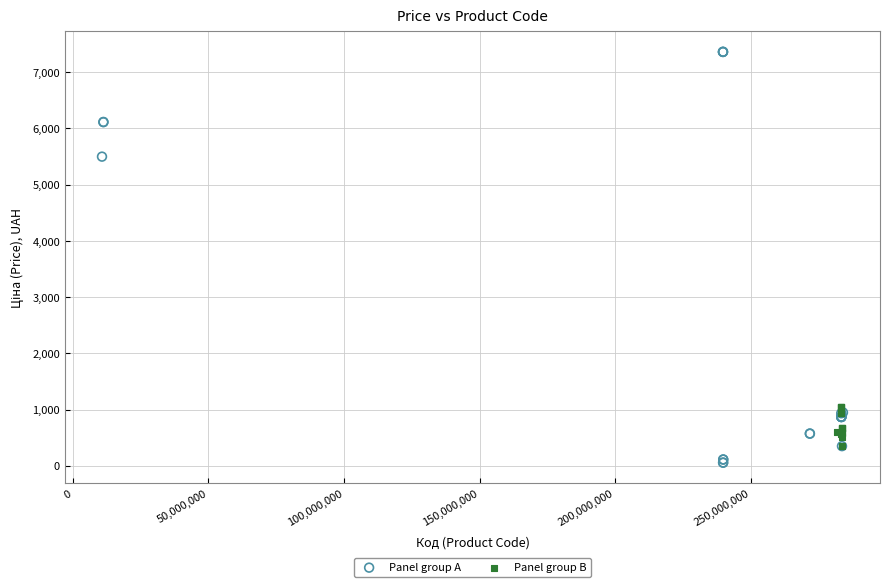

Which series reaches the maximum Y coordinate?

Panel group A